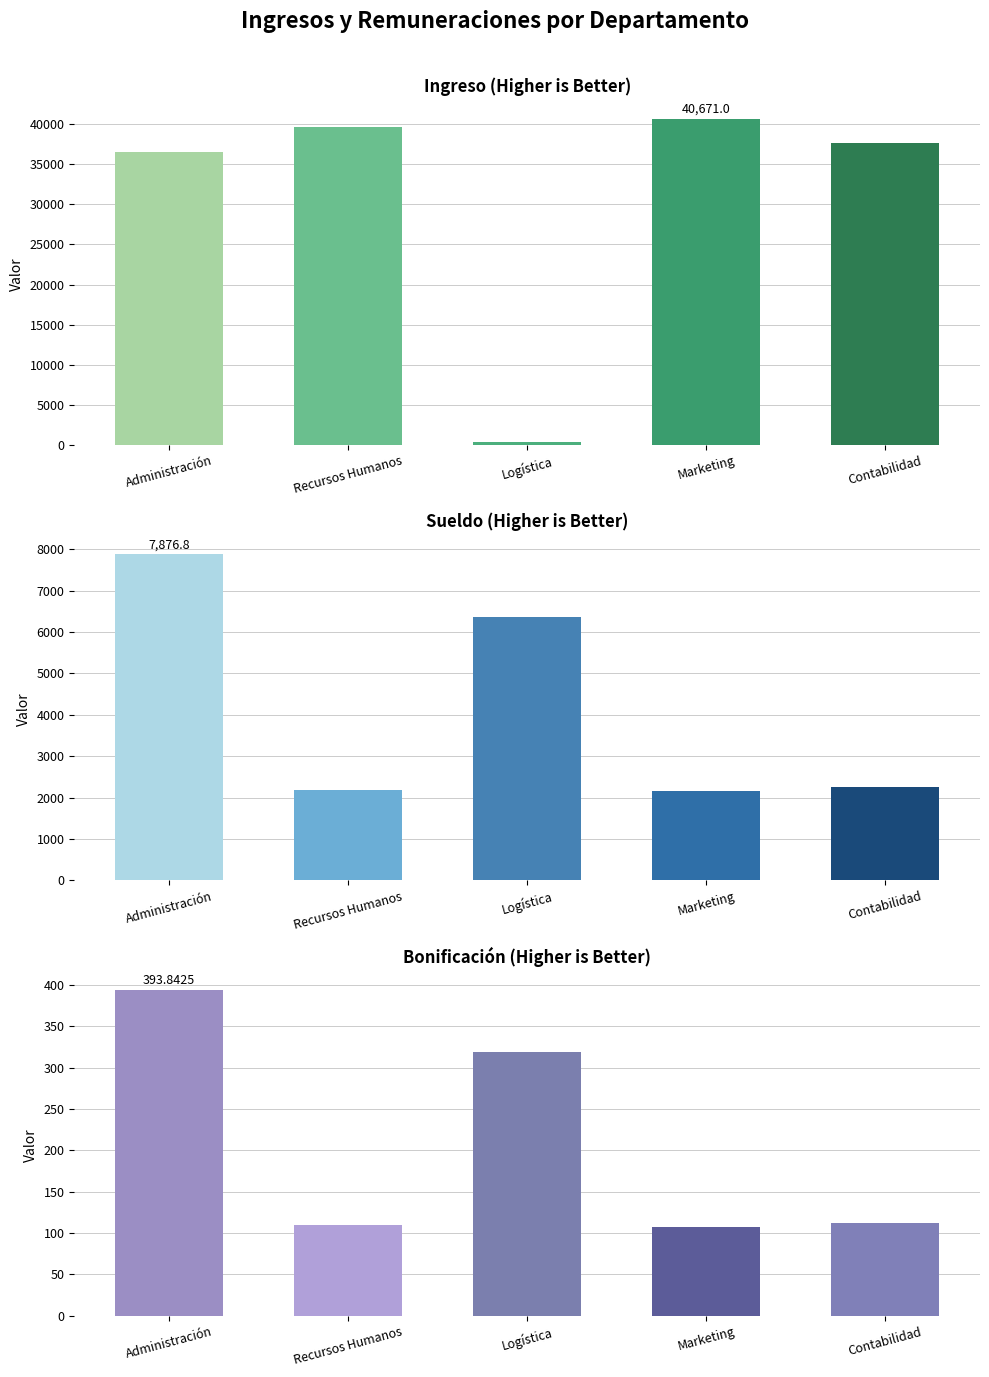

What is the label of the 1st bar from the left?

Administración